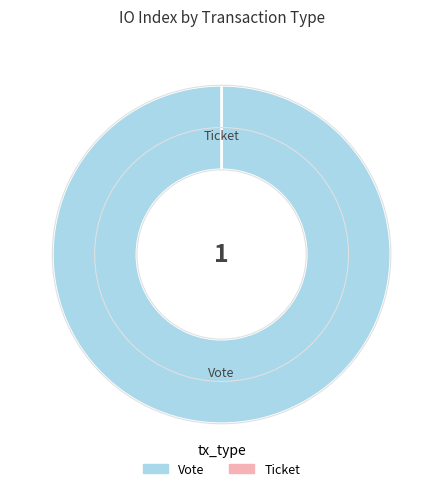

To the nearest percent, what portion does Vote represent?

100%